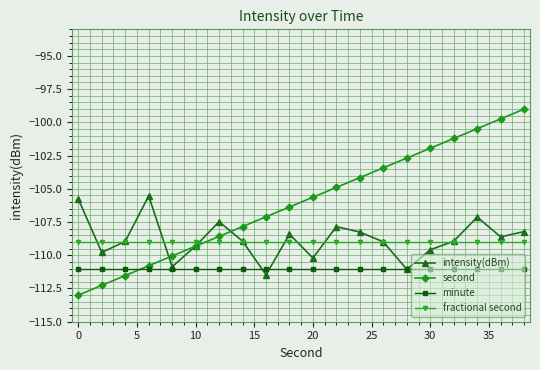

What is the greatest value displayed?

-99.0